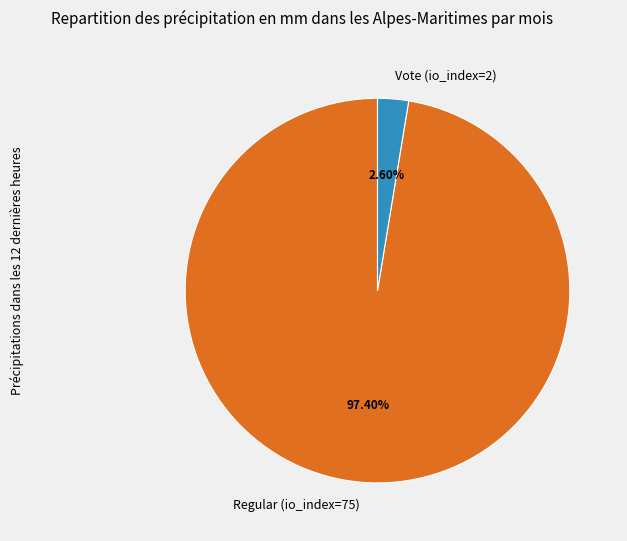

To the nearest percent, what is the average slice percentage?

50%